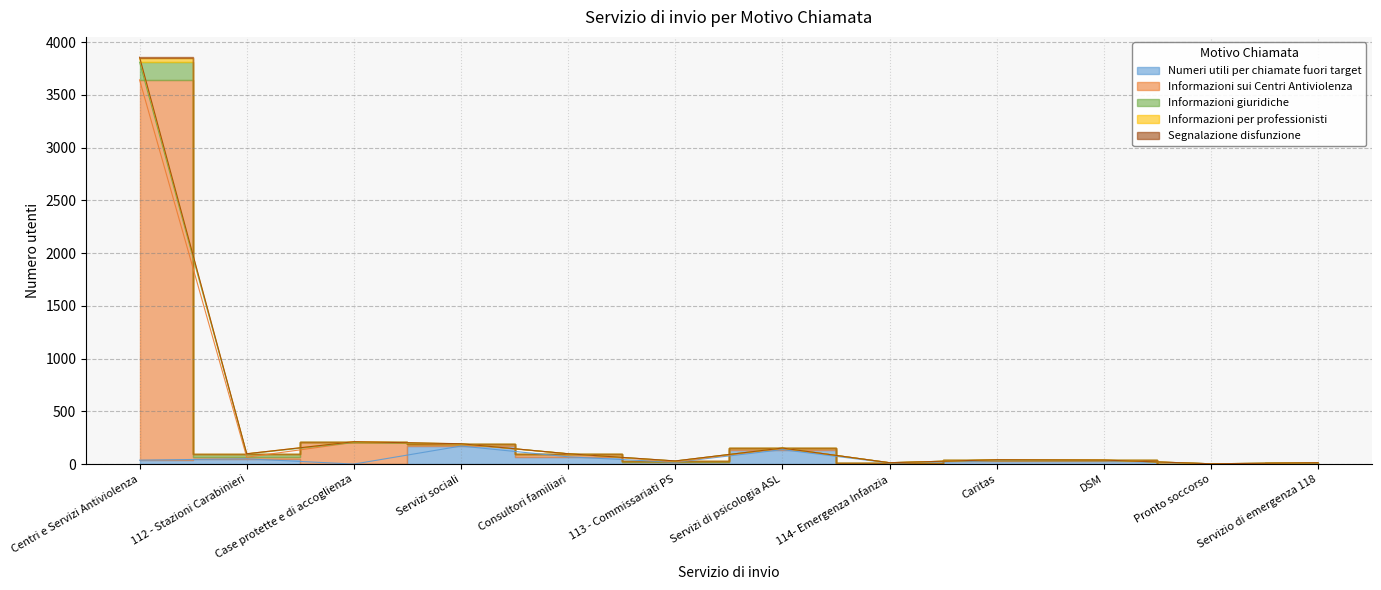

True or false: Informazioni sui Centri Antiviolenza has a value of 8 at DSM.

False